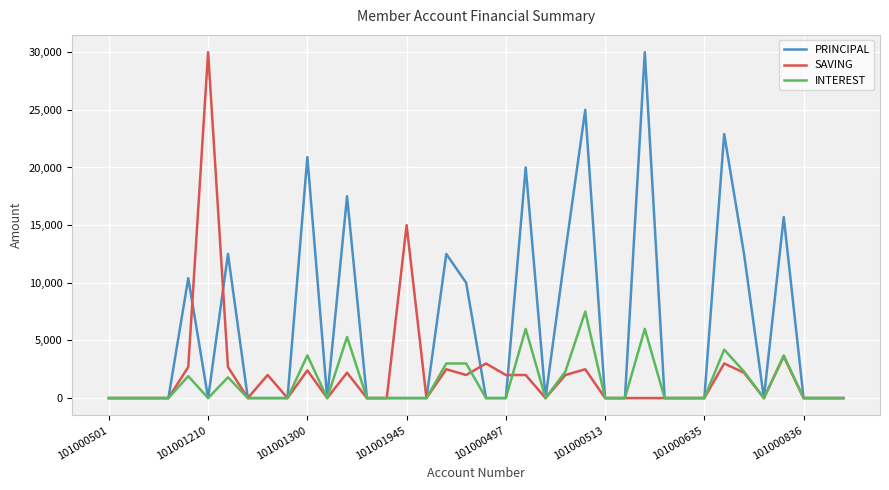

Rank the series by their average value, from lowest to highest.

INTEREST, SAVING, PRINCIPAL